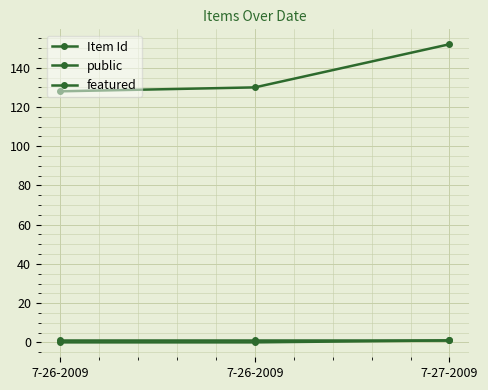

Is this an area chart (filled region under the line)?

No